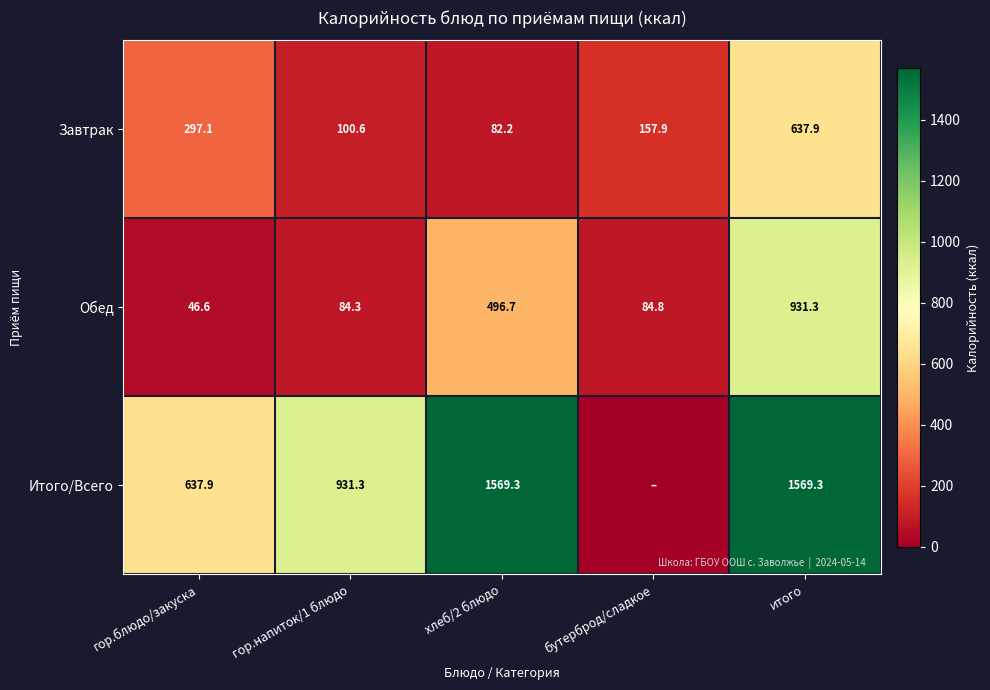

What is the difference between the maximum and minimum values in the Обед series?

884.7